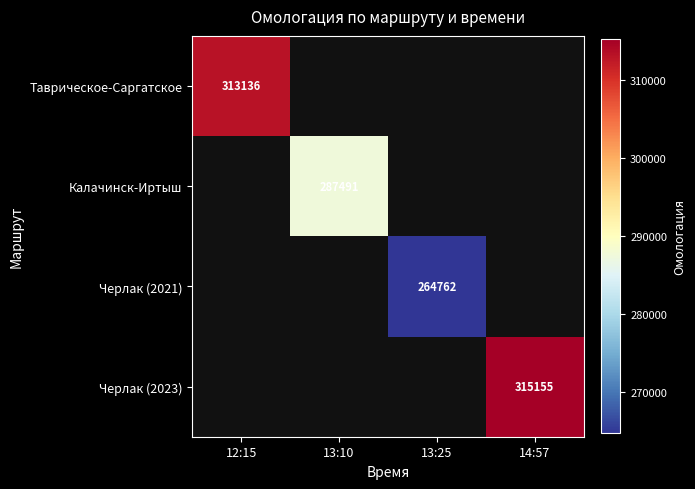

Is it true that Таврическое-Саргатское equals 541166 at 12:15?

False